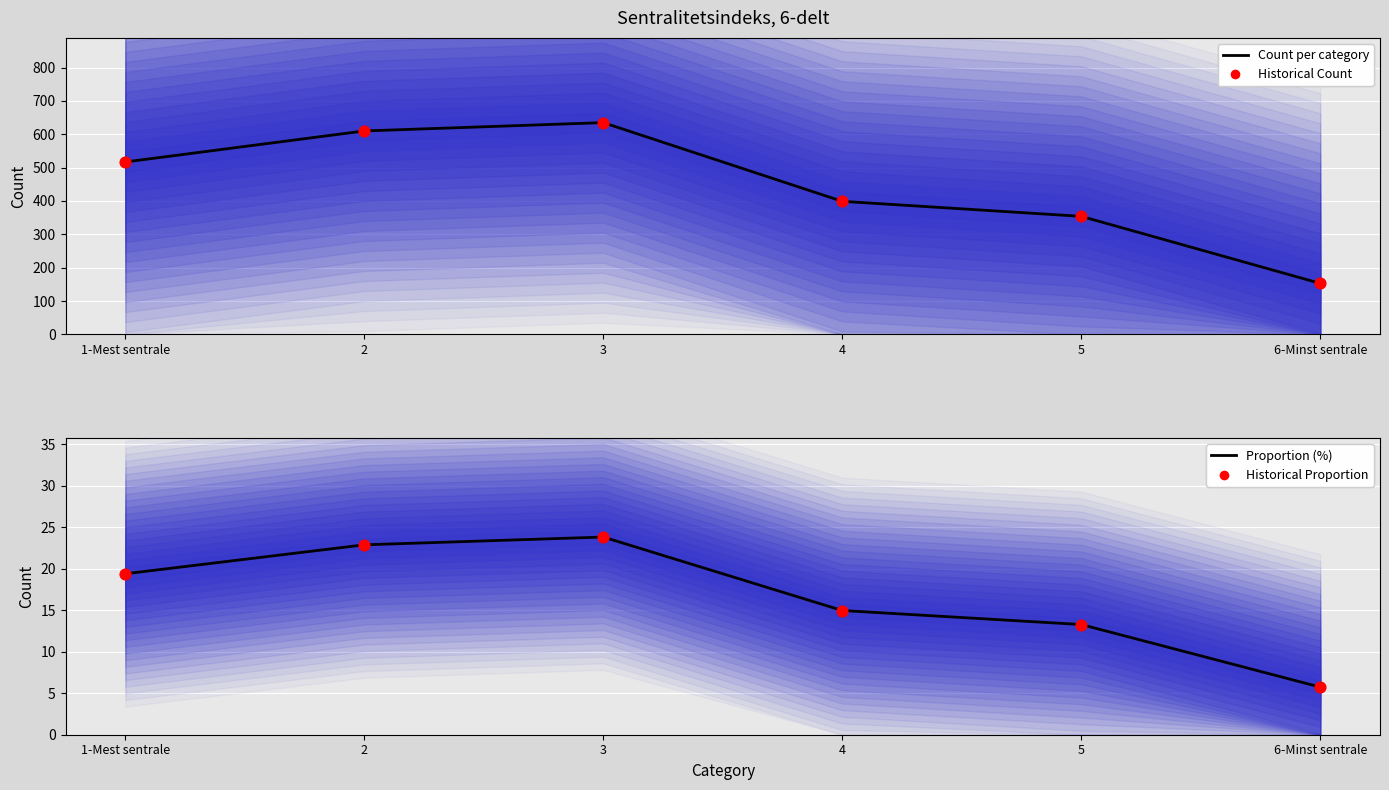

Which series has the largest total across all categories?

Count per category